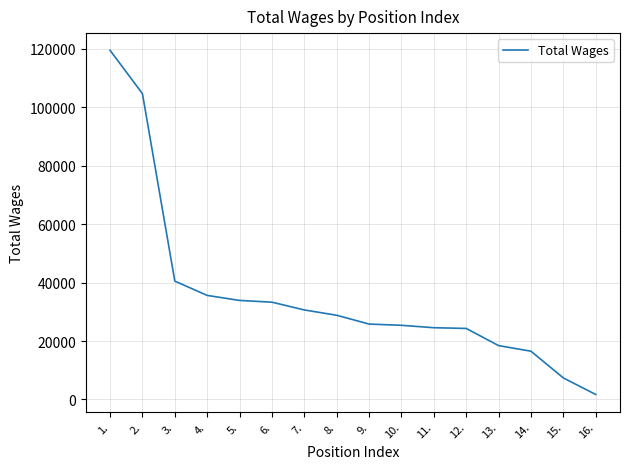

The chart shows a value of 48933 at 5.. True or false?

False